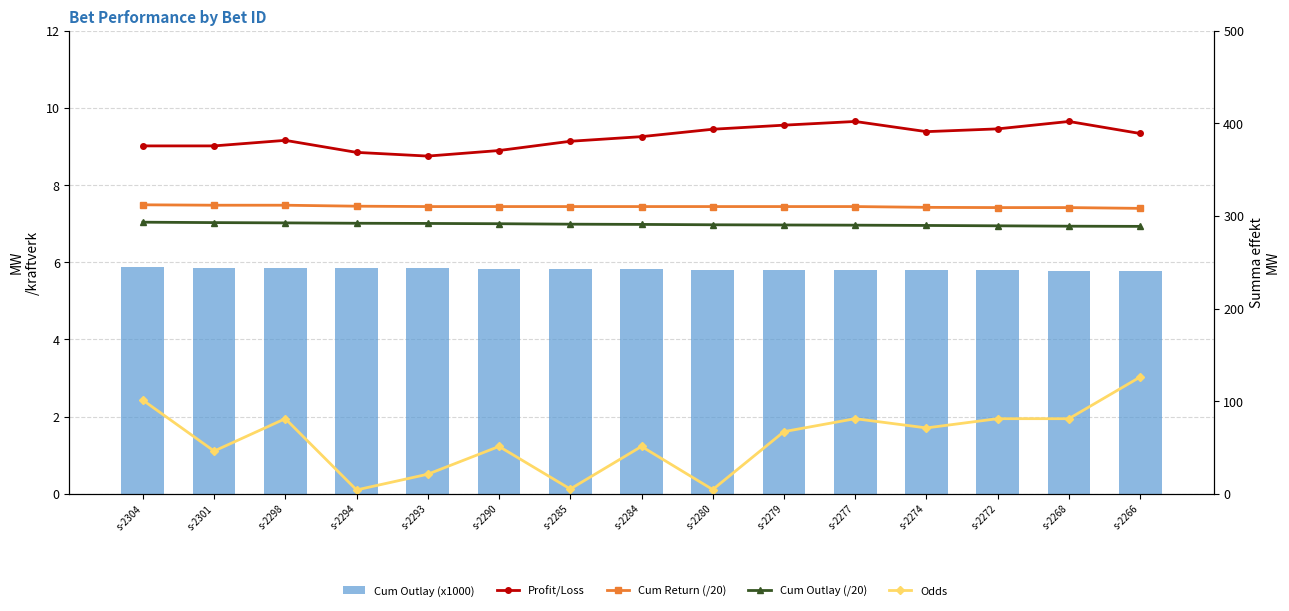

Is the value of Odds at s-2268 greater than the value of Cum Outlay (x1000) at s-2272?

Yes